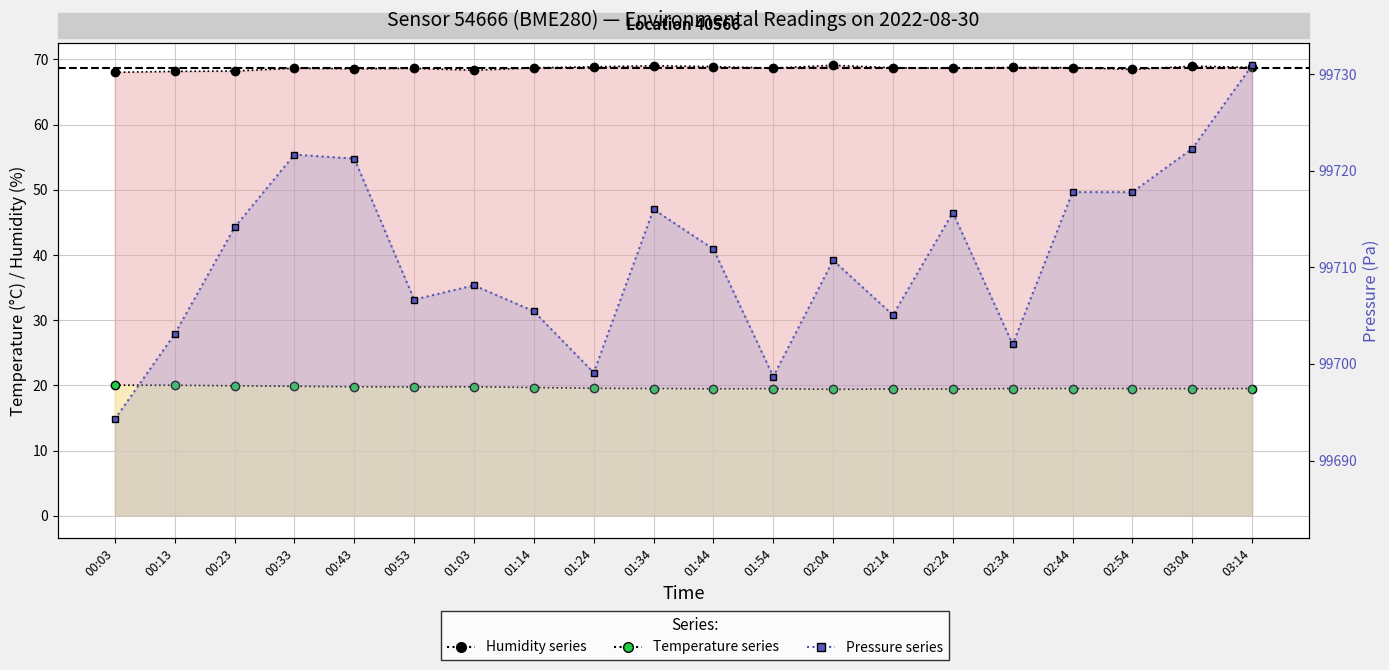

What is the value of the pressure_norm point at the 15th from the left?

99715.7